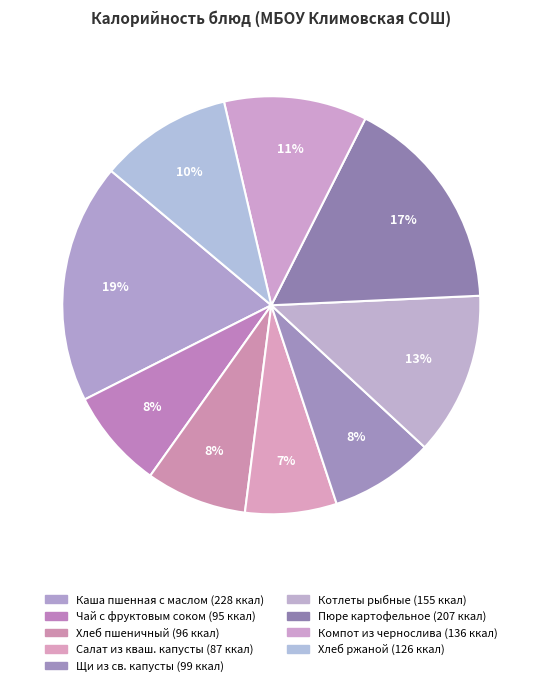

Between Хлеб пшеничный and Чай с фруктовым соком, which is larger?

Хлеб пшеничный